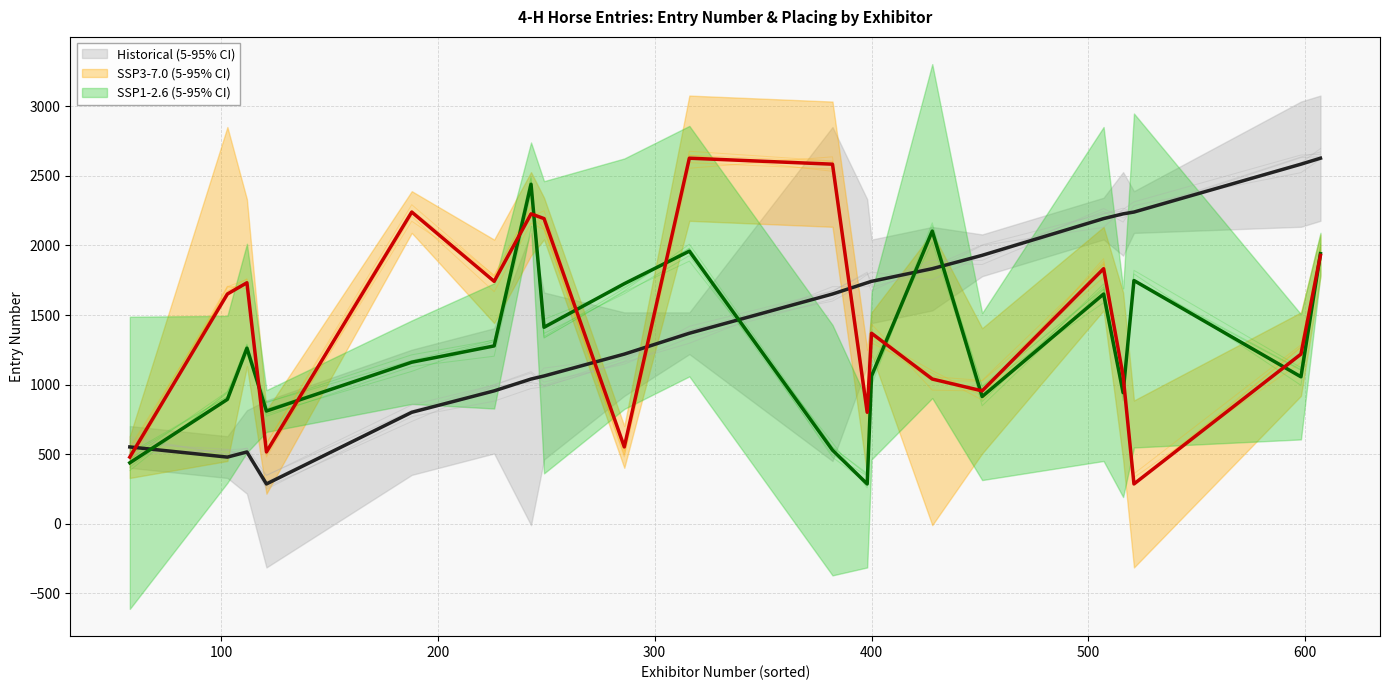

Rank the series by their maximum value, from lowest to highest.

SSP1-2.6 (5-95% CI), Historical (5-95% CI), SSP3-7.0 (5-95% CI)